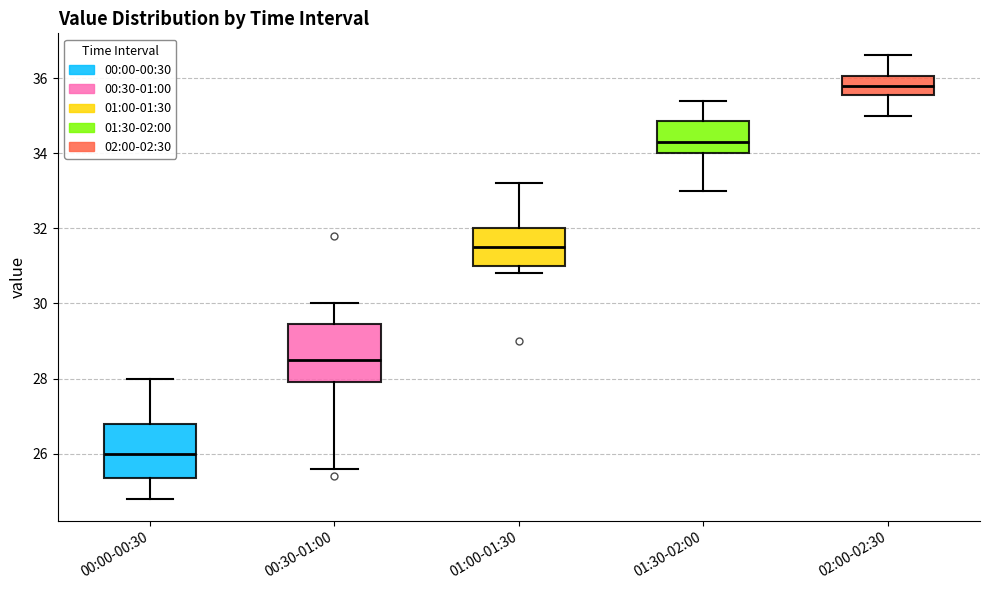

Reading left to right, transcribe this box plot: for each box, give where its median line is, the range the box spans, and where its two whiskers end, as read against the y-axis. The values are not printed on the chart, so give them approximately, as read against the axis.

00:00-00:30: median 26.0, box 25.4 to 26.8, whiskers 24.8 to 28.0
00:30-01:00: median 28.6, box 28.0 to 29.4, whiskers 25.6 to 30.0
01:00-01:30: median 31.6, box 31.0 to 32.0, whiskers 30.8 to 33.2
01:30-02:00: median 34.4, box 34.0 to 34.8, whiskers 33.0 to 35.4
02:00-02:30: median 35.8, box 35.6 to 36.0, whiskers 35.0 to 36.6